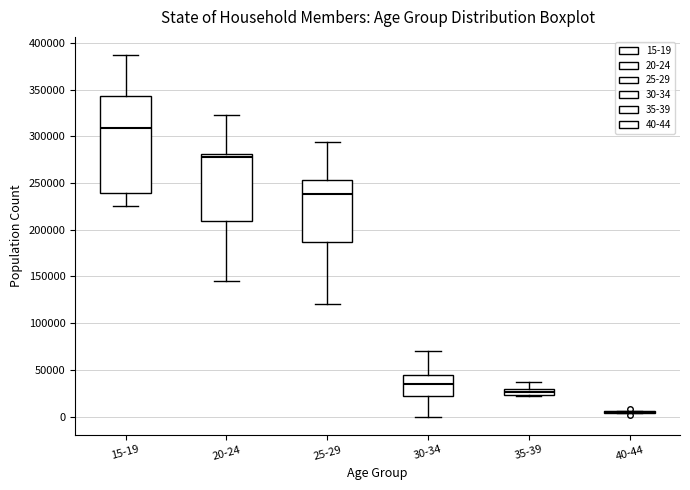

Comparing the boxes themselves (not the whiskers), which one is the tallest?

15-19